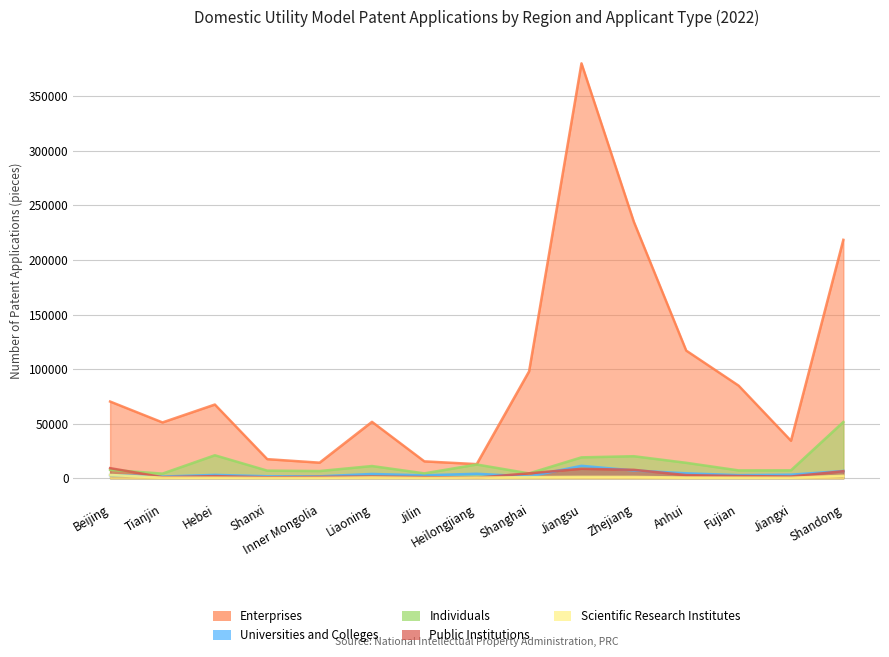

The value of Enterprises at Shanghai is 174663. True or false?

False